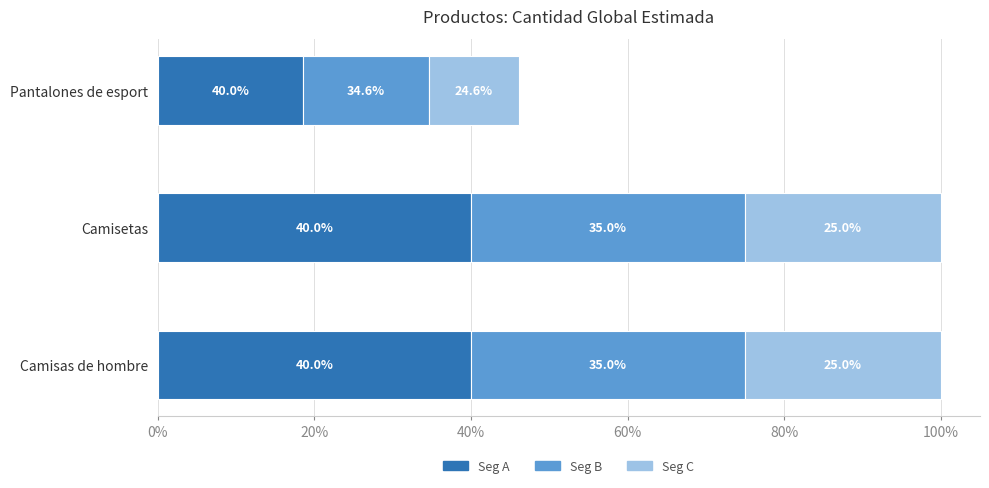

What are all the series names shown in the legend?

Seg A, Seg B, Seg C